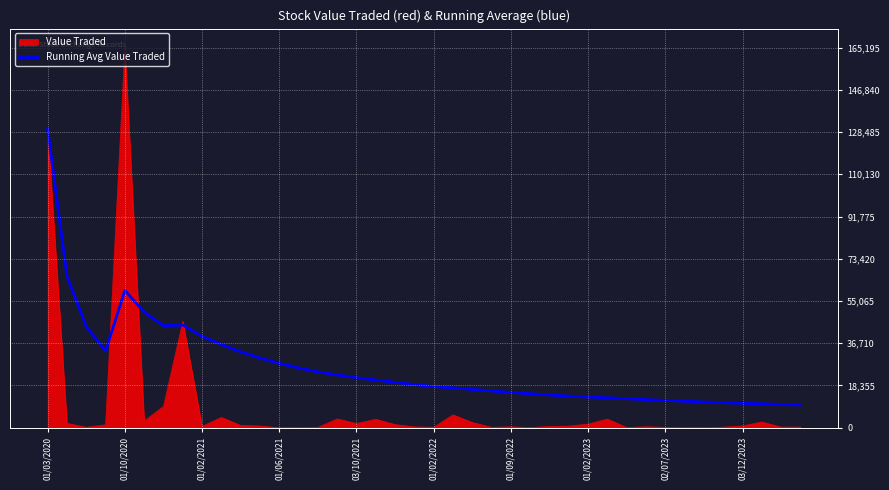

What is the maximum value for Value Traded?

165195.0